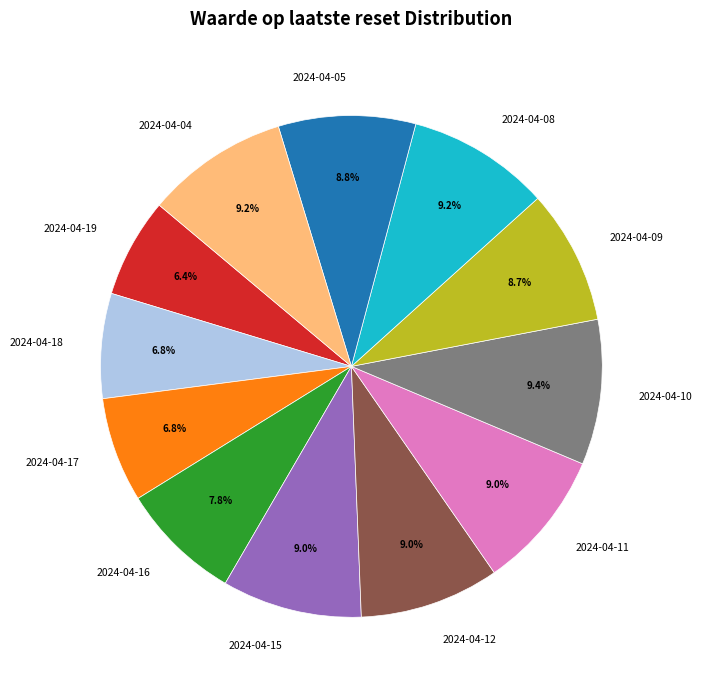

Does any single category account for the majority?

No